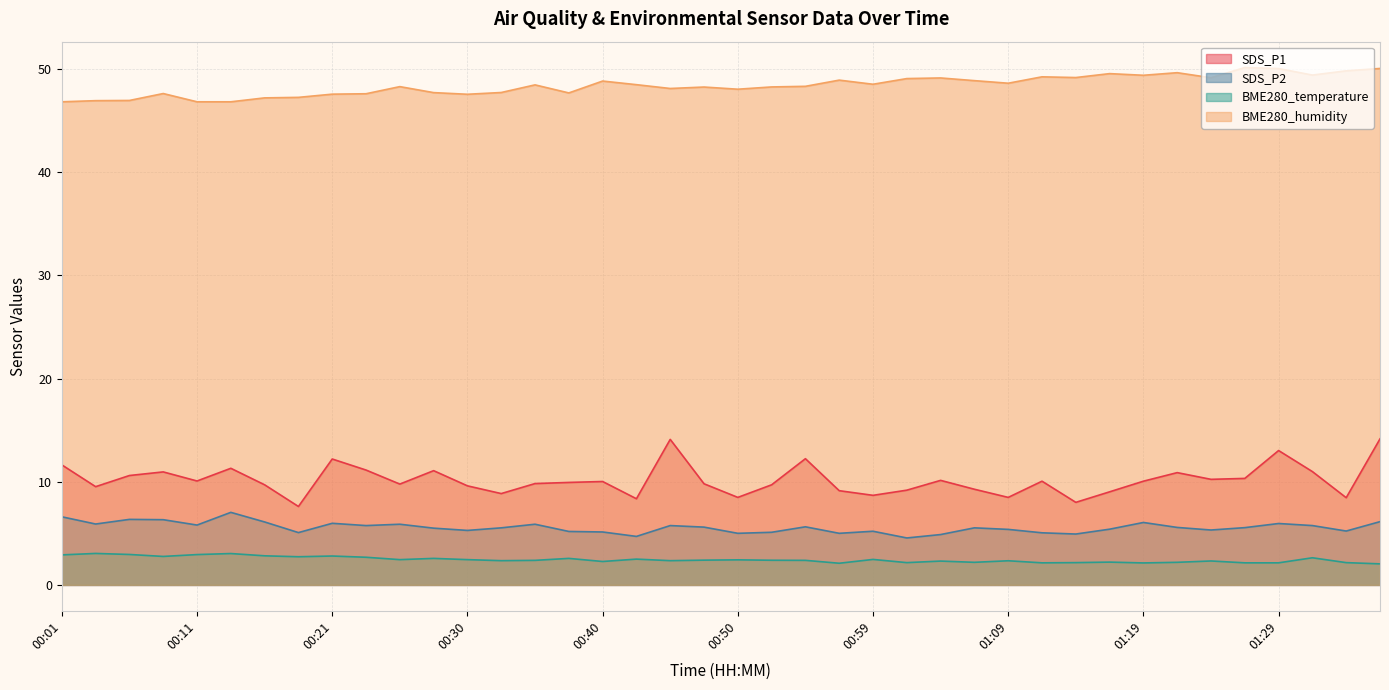

Is it true that BME280_temperature equals 2.6 at 01:31?

True